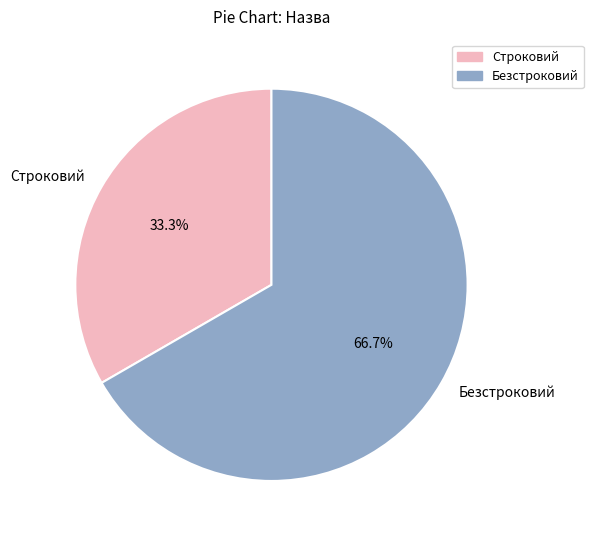

Combined, what portion of the pie is Безстроковий and Строковий?

100.0%